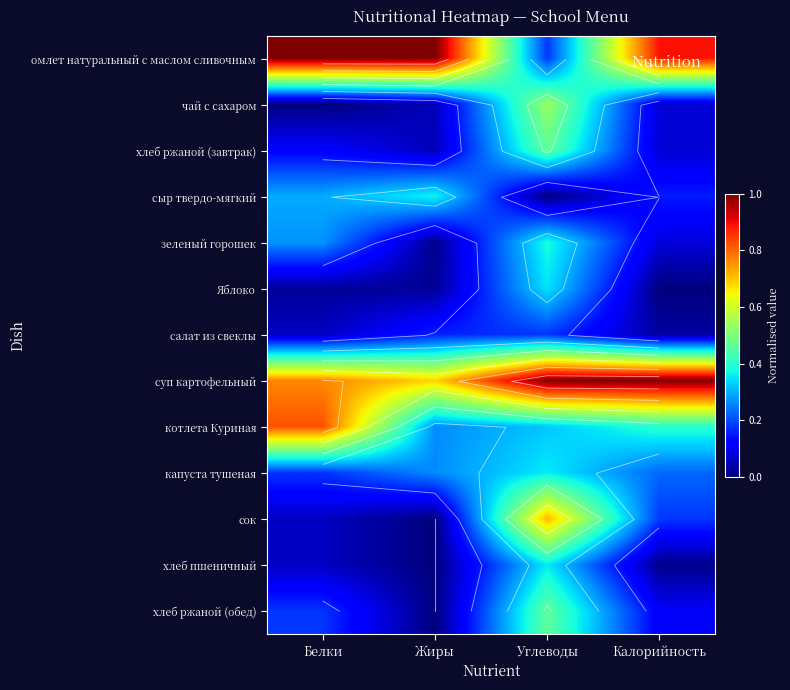

The value of чай с сахаром at Белки is 0.0. True or false?

True